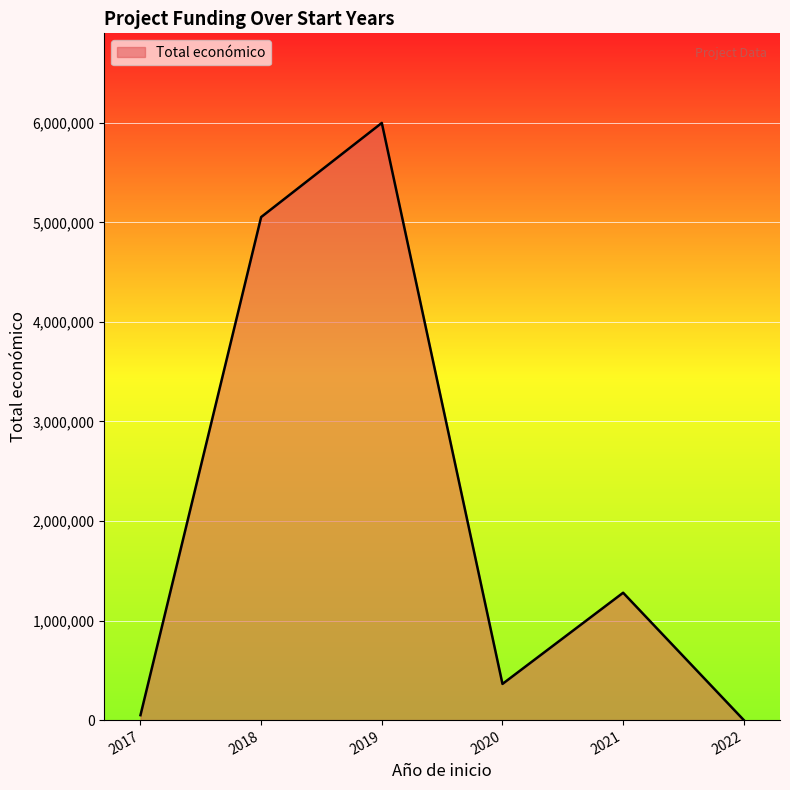

What is the greatest value displayed?

5999753